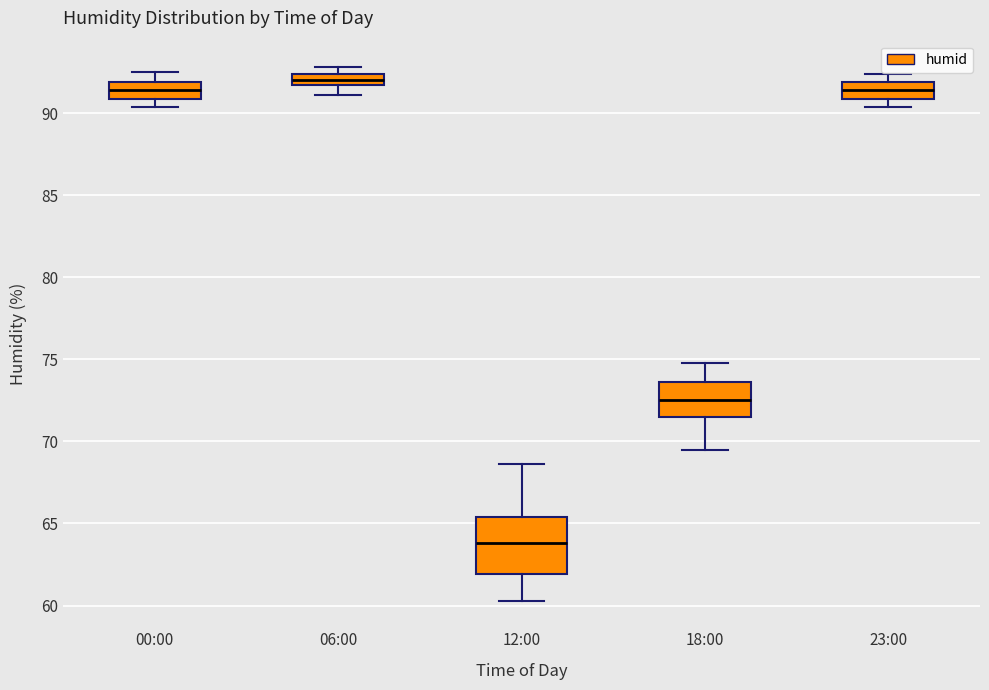

Where does the lower whisker of the box for 18:00 end on the y-axis? The values are not printed on the chart, so give them approximately, as read against the axis.

69.5